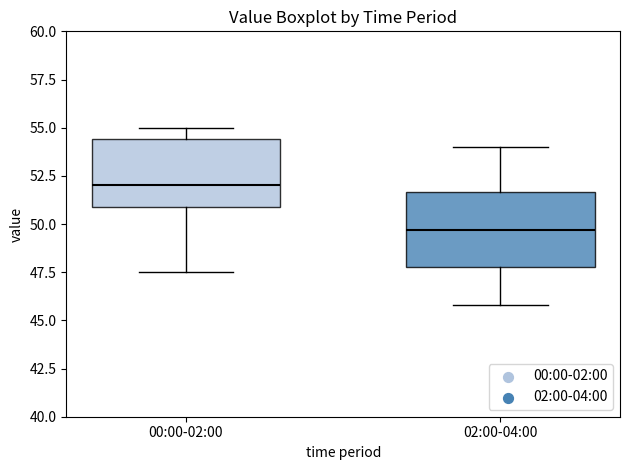

Where is the upper edge of the box for 02:00-04:00 on the y-axis? The values are not printed on the chart, so give them approximately, as read against the axis.

51.5